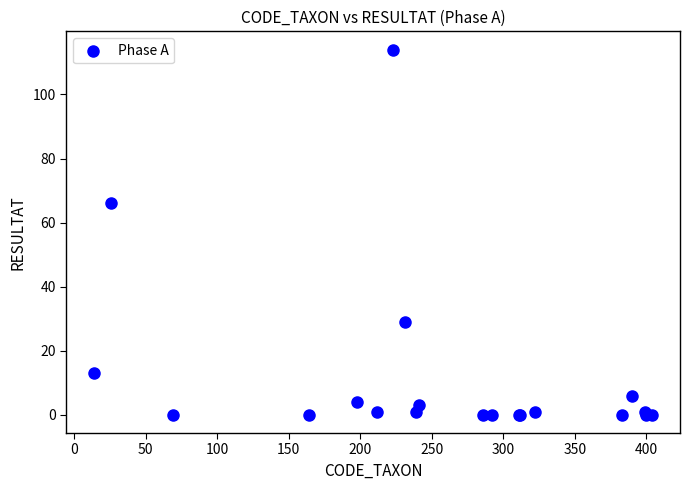

What Y value in the scatter plot is closest to 57?

66